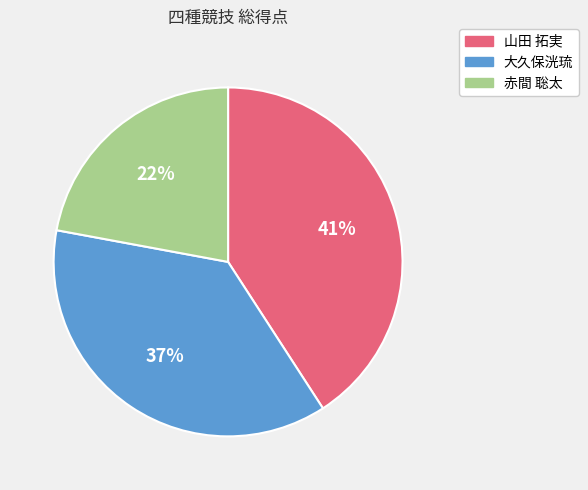

What is the ratio of the value at 赤間 聡太 to the value at 大久保洸琉?

0.6